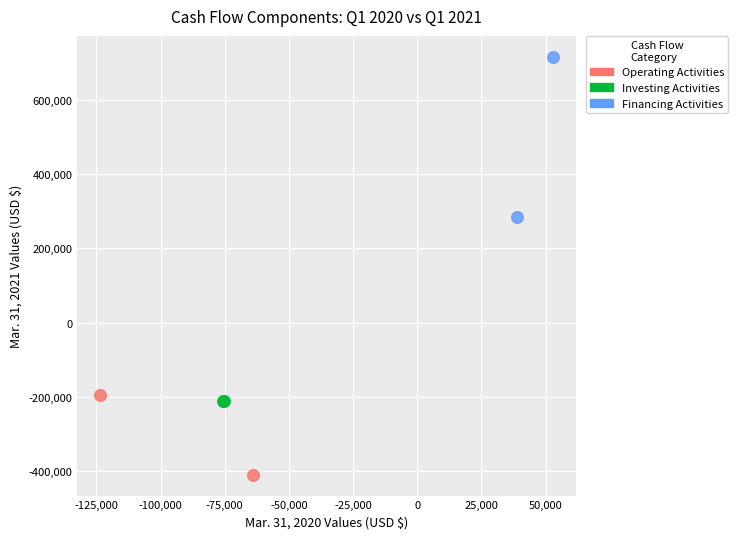

What are all the series names shown in the legend?

Operating Activities, Investing Activities, Financing Activities